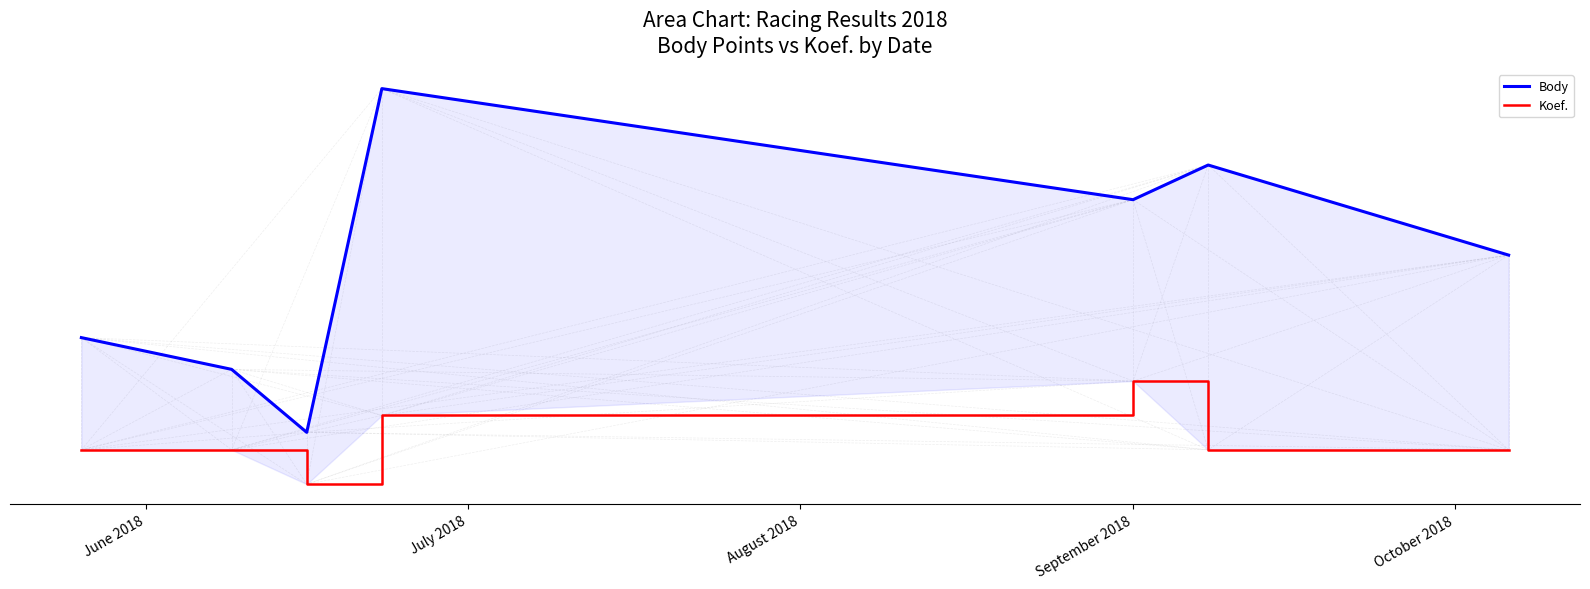

Which has a higher value, June 2018 or September 2018?

September 2018